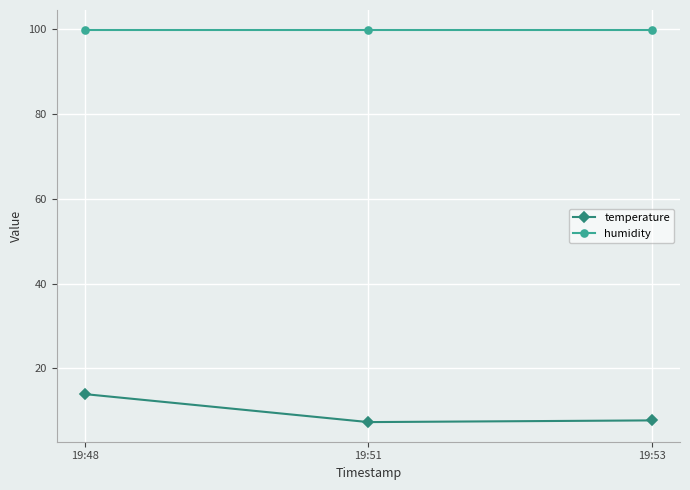

List the series in order of their peak value, lowest first.

temperature, humidity